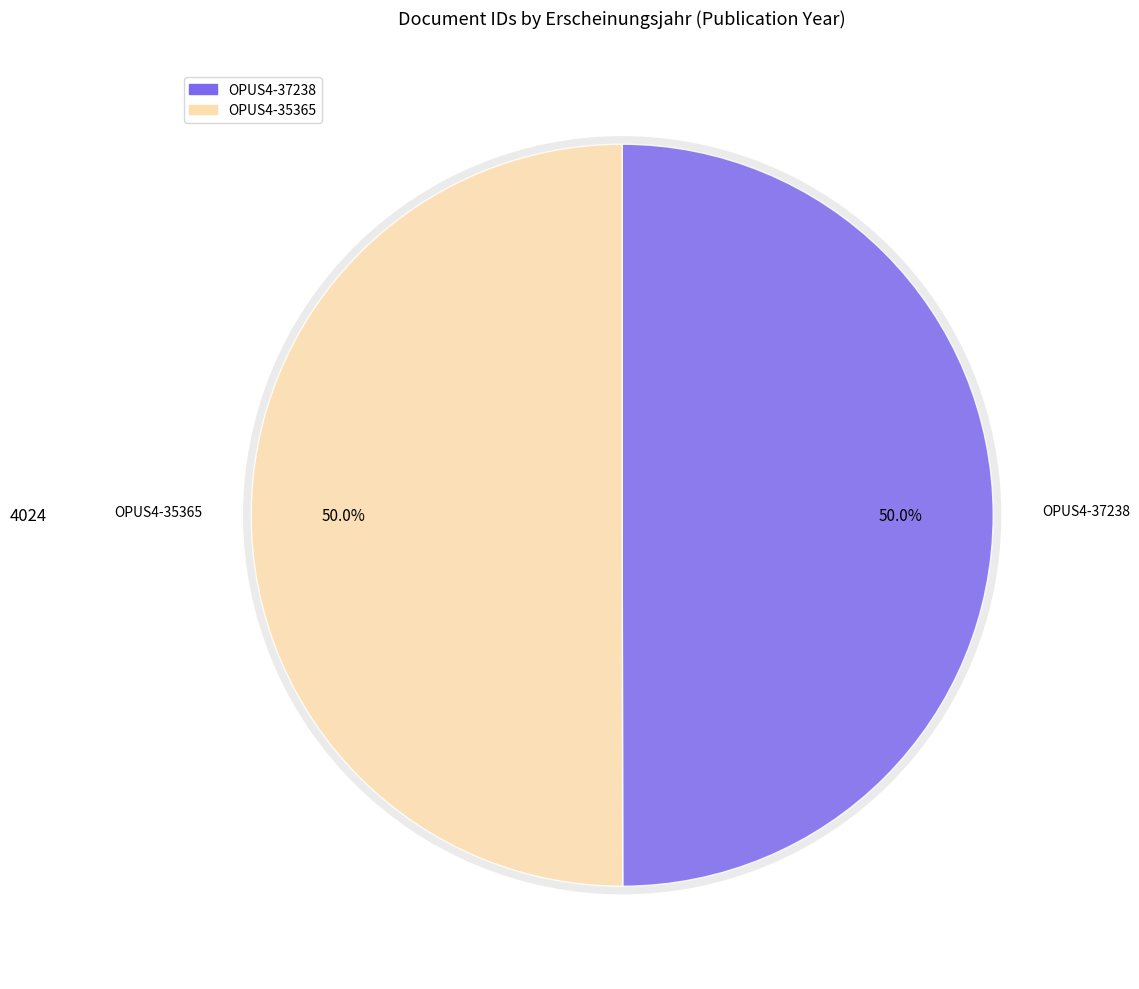

How many slices are in this pie chart?

2